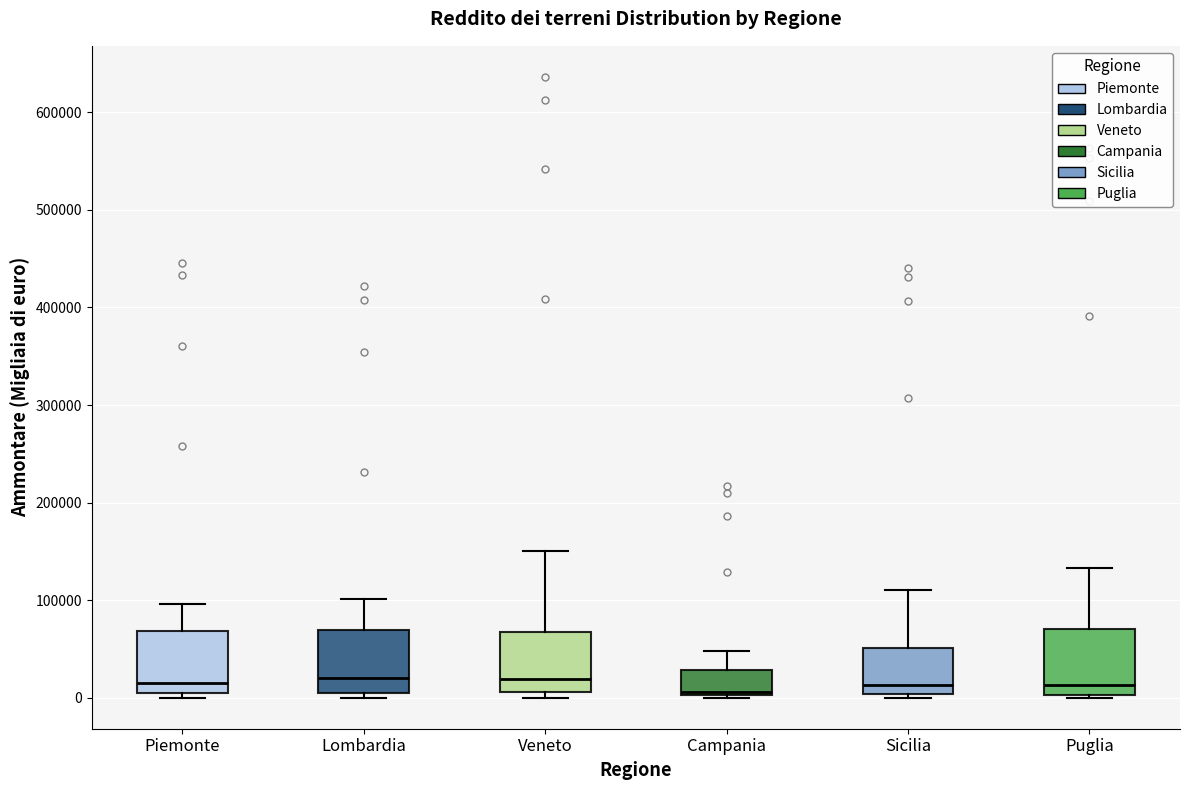

Reading left to right, read every box against the y-axis: the position of its median line, the range the box covers, and the ends of its whiskers. The values are not printed on the chart, so give them approximately, as read against the axis.

Piemonte: median 20000, box 0 to 70000, whiskers 0 (just below the box's lower edge) to 100000
Lombardia: median 20000, box 10000 to 70000, whiskers 0 to 100000
Veneto: median 20000, box 10000 to 70000, whiskers 0 to 150000
Campania: median 10000, box 0 to 30000, whiskers 0 to 50000
Sicilia: median 10000, box 0 to 50000, whiskers 0 (just below the box's lower edge) to 110000
Puglia: median 10000, box 0 to 70000, whiskers 0 to 130000